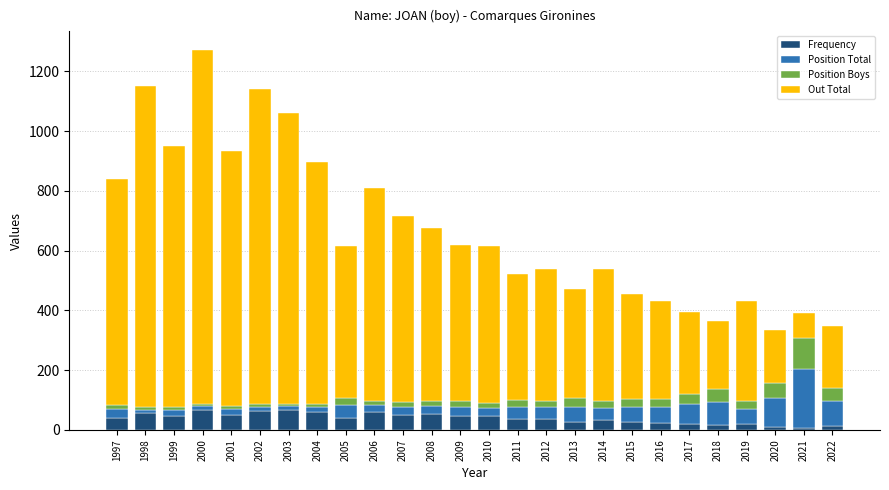

At which category is the sum across all series the highest?

2000